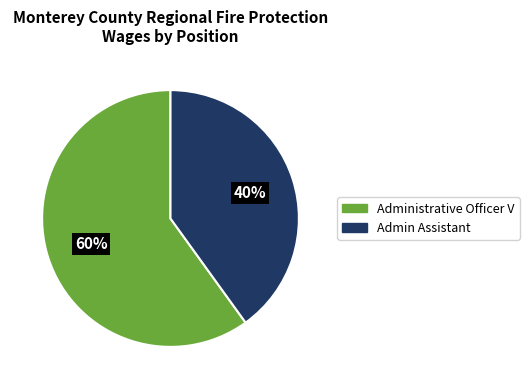

True or false: Admin Assistant accounts for 25% of the total.

False